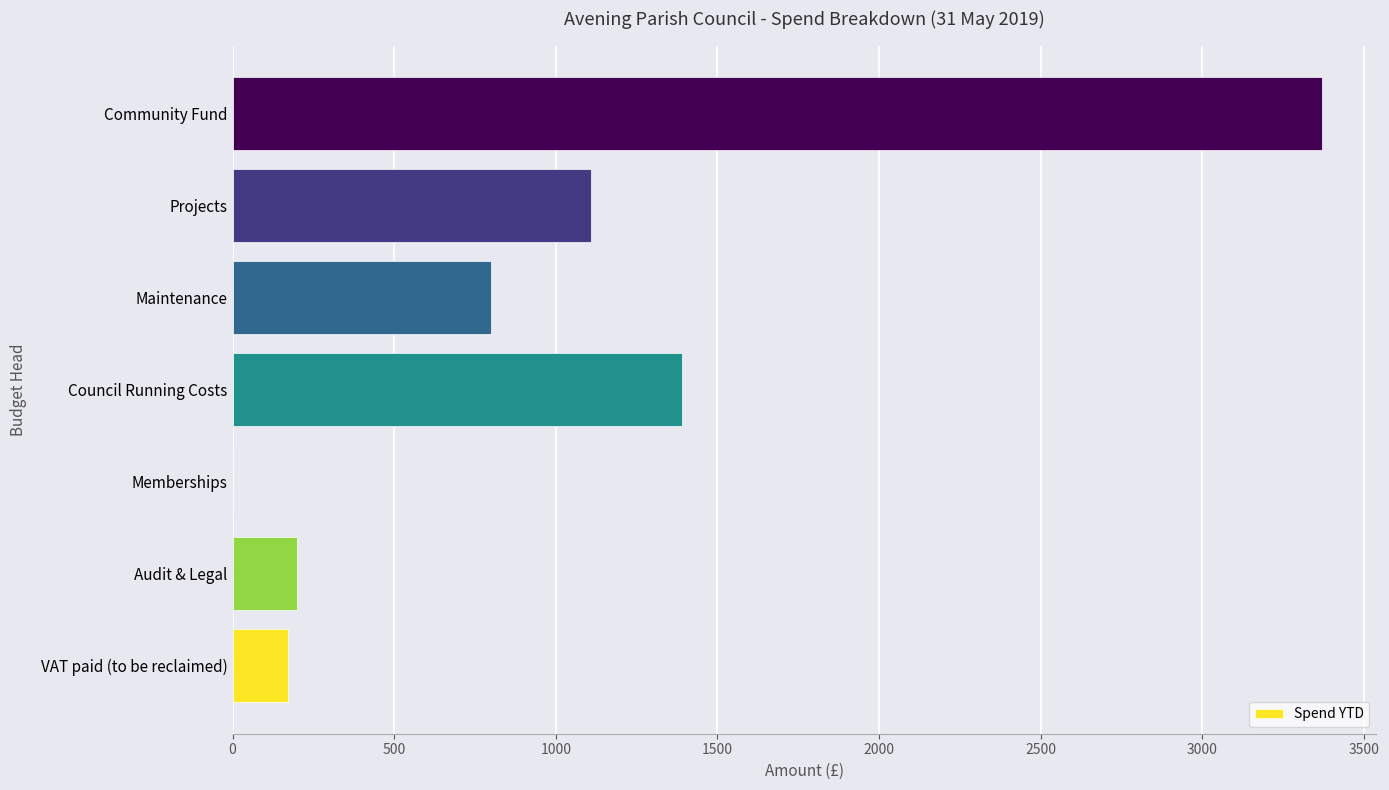

What is the sum of the values at Audit & Legal and VAT paid (to be reclaimed)?

372.9